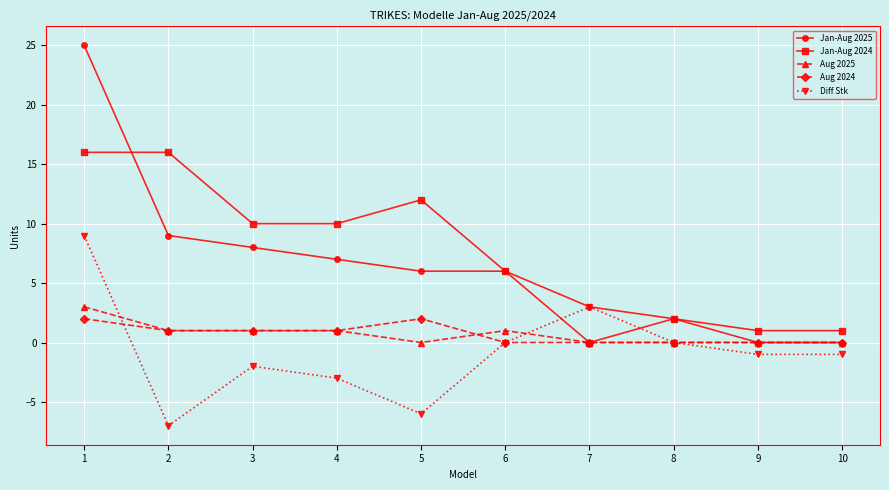

What is the maximum value shown in the chart?

25